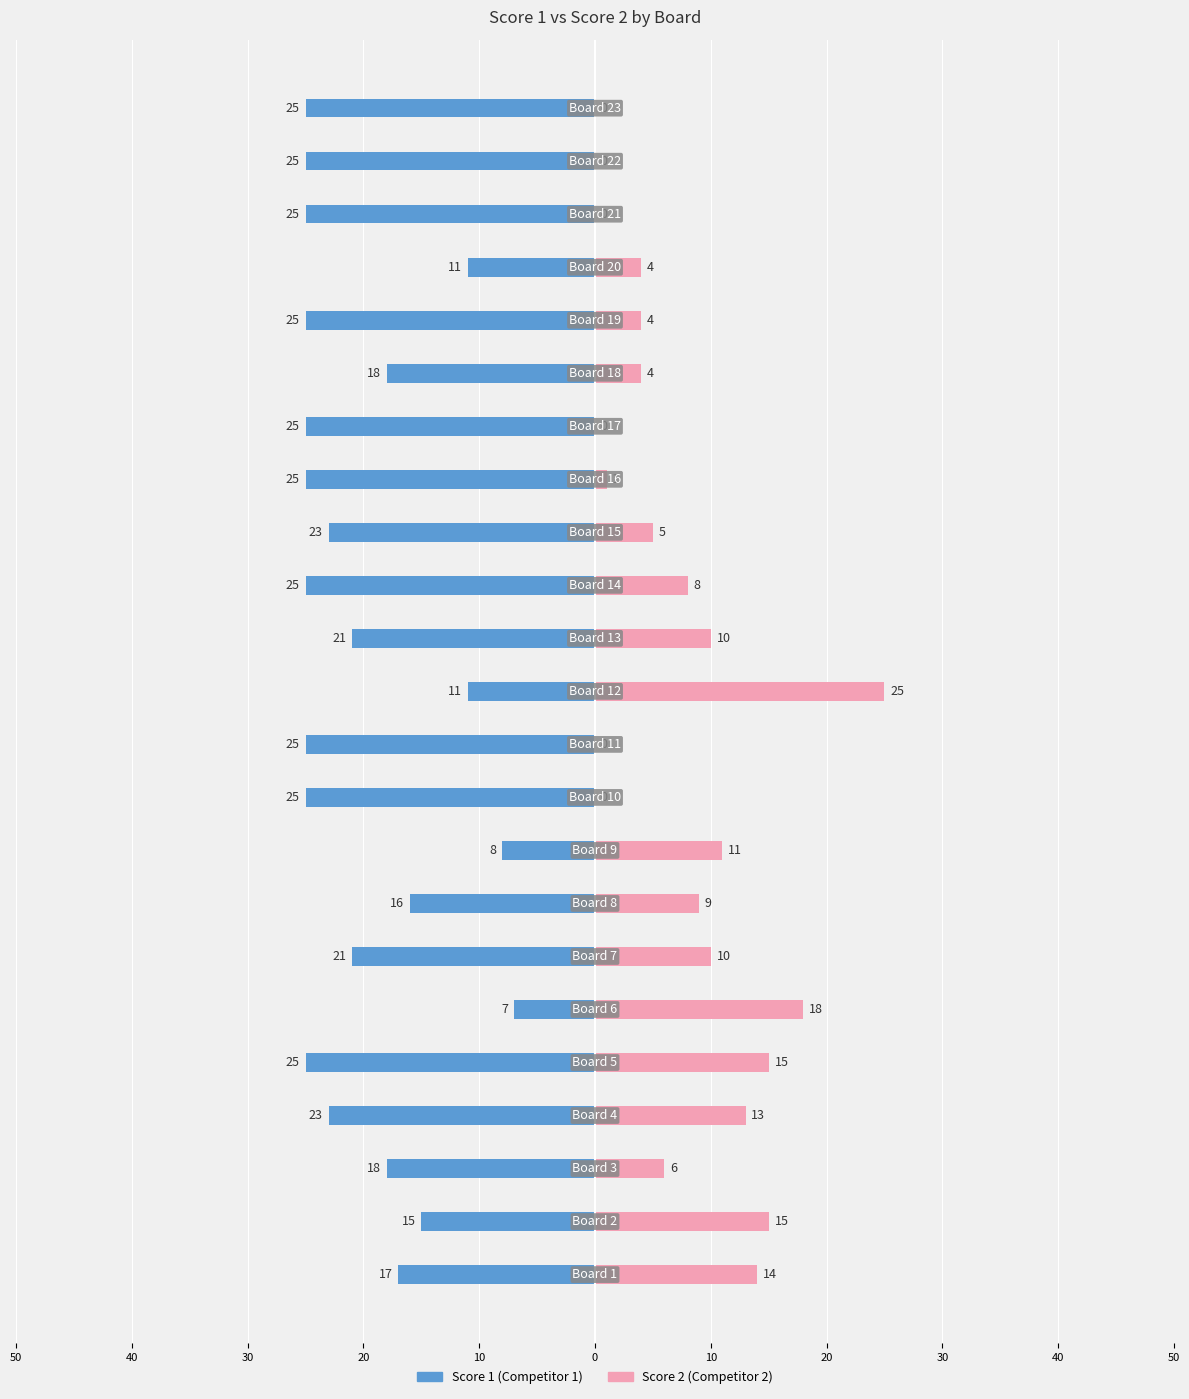

What is the average value of the Score 1 series?

-20